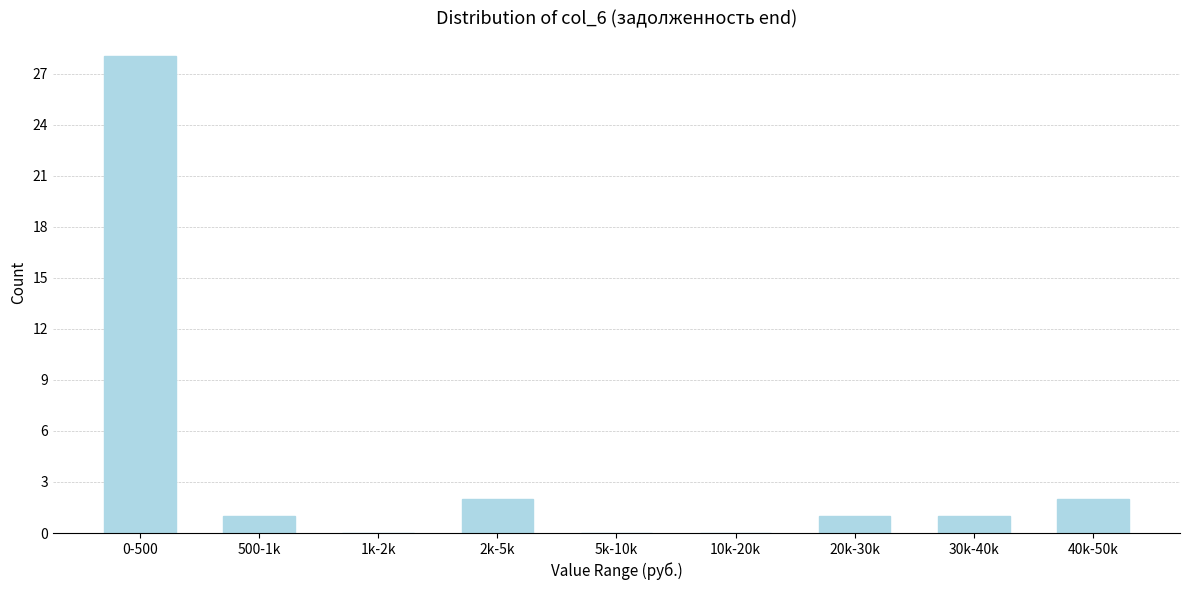

Reading right to left, list all the values displayed in this chart.

40k-50k=2	30k-40k=1	20k-30k=1	10k-20k=0	5k-10k=0	2k-5k=2	1k-2k=0	500-1k=1	0-500=28